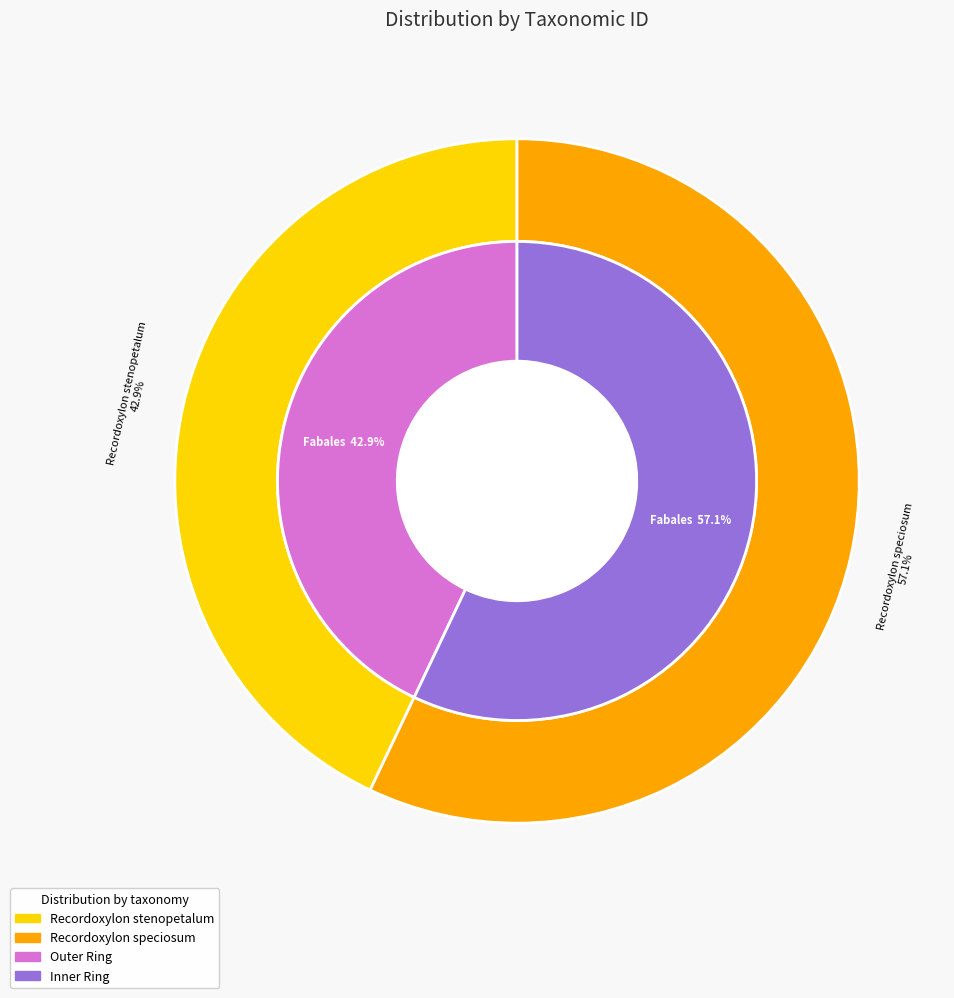

Rank the categories by value from lowest to highest.

Recordoxylon stenopetalum, Recordoxylon speciosum